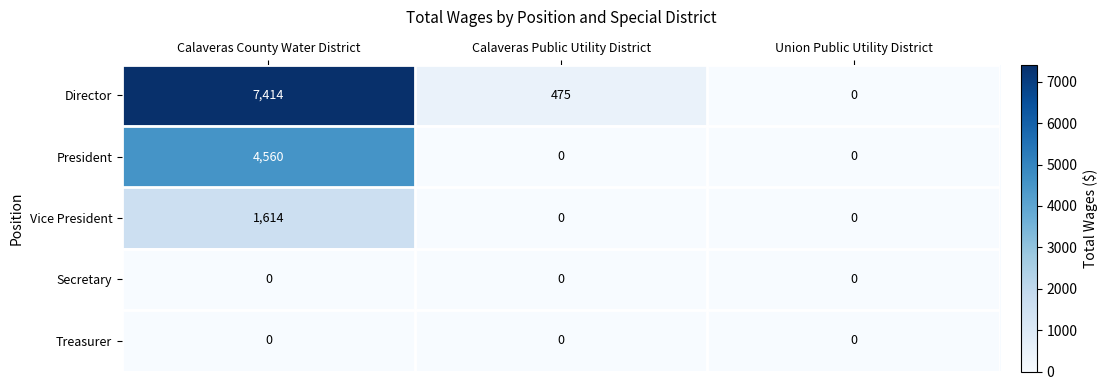

What is the average value of the Vice President series?

538